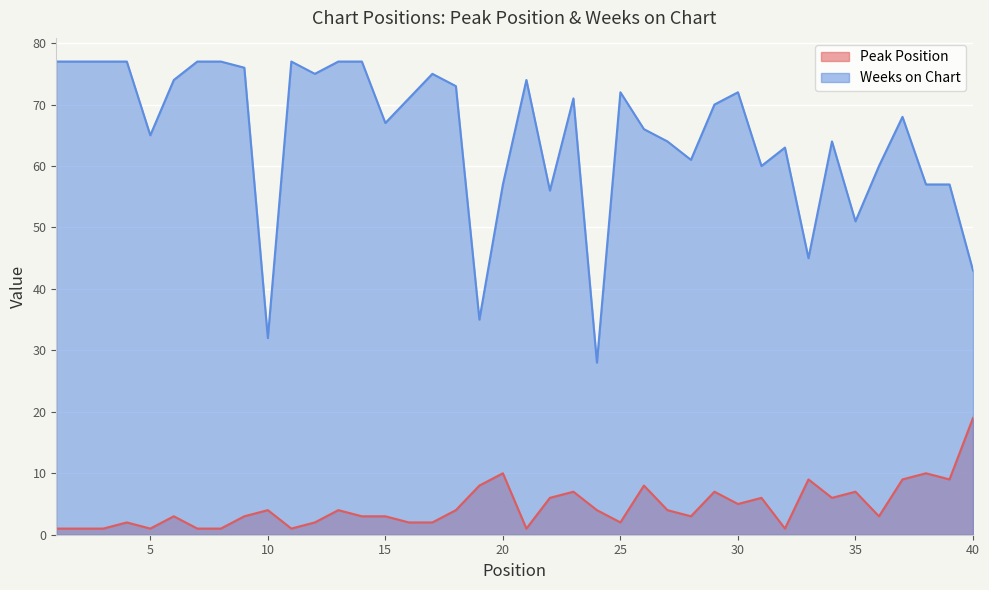

Rank the series by their average value, from highest to lowest.

Weeks on Chart, Peak Position